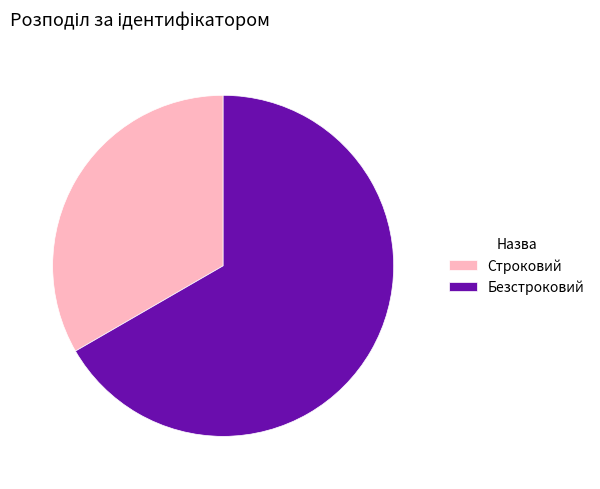

Count the number of slices in the pie.

2